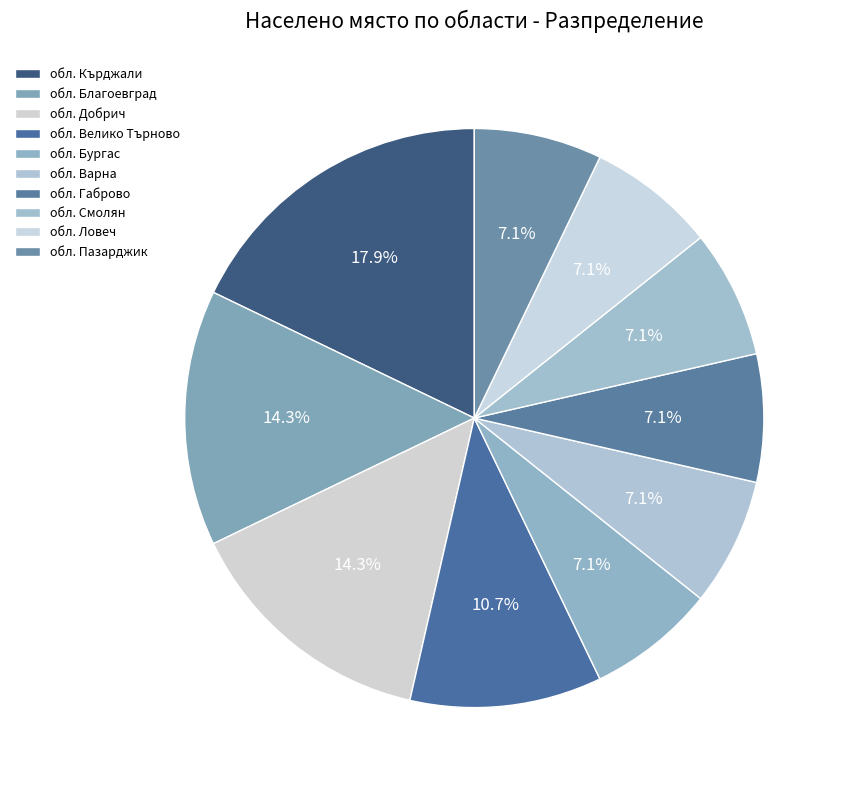

How many slices are in this pie chart?

10